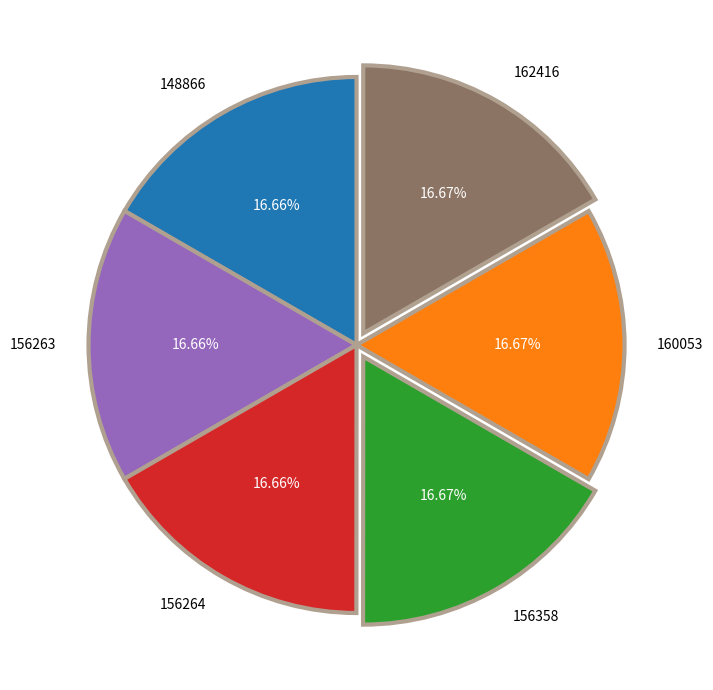

What percentage do 148866 and 156263 together represent?

33.3%